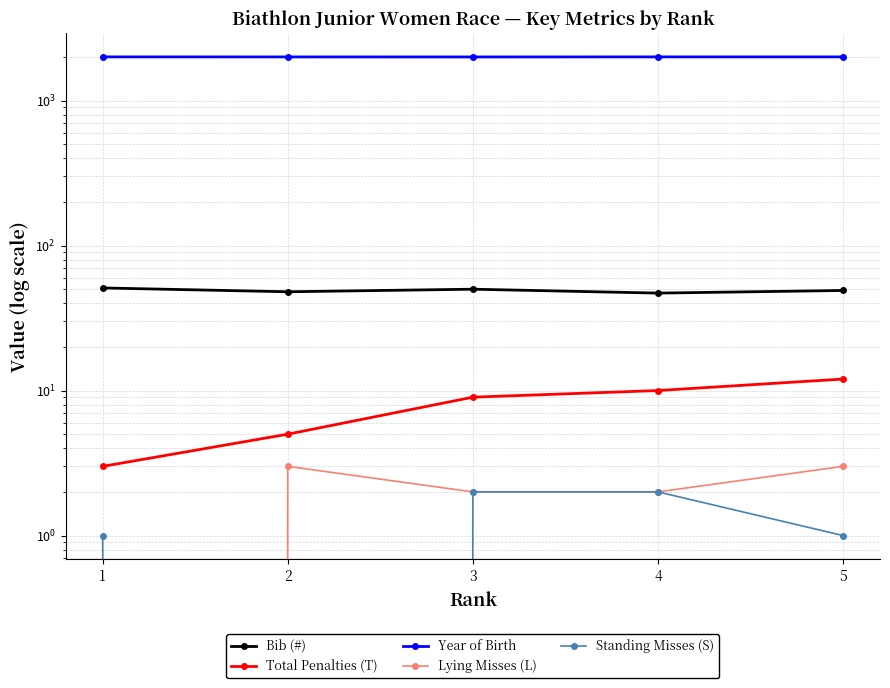

What is the difference between the highest and lowest values at 4?

1999